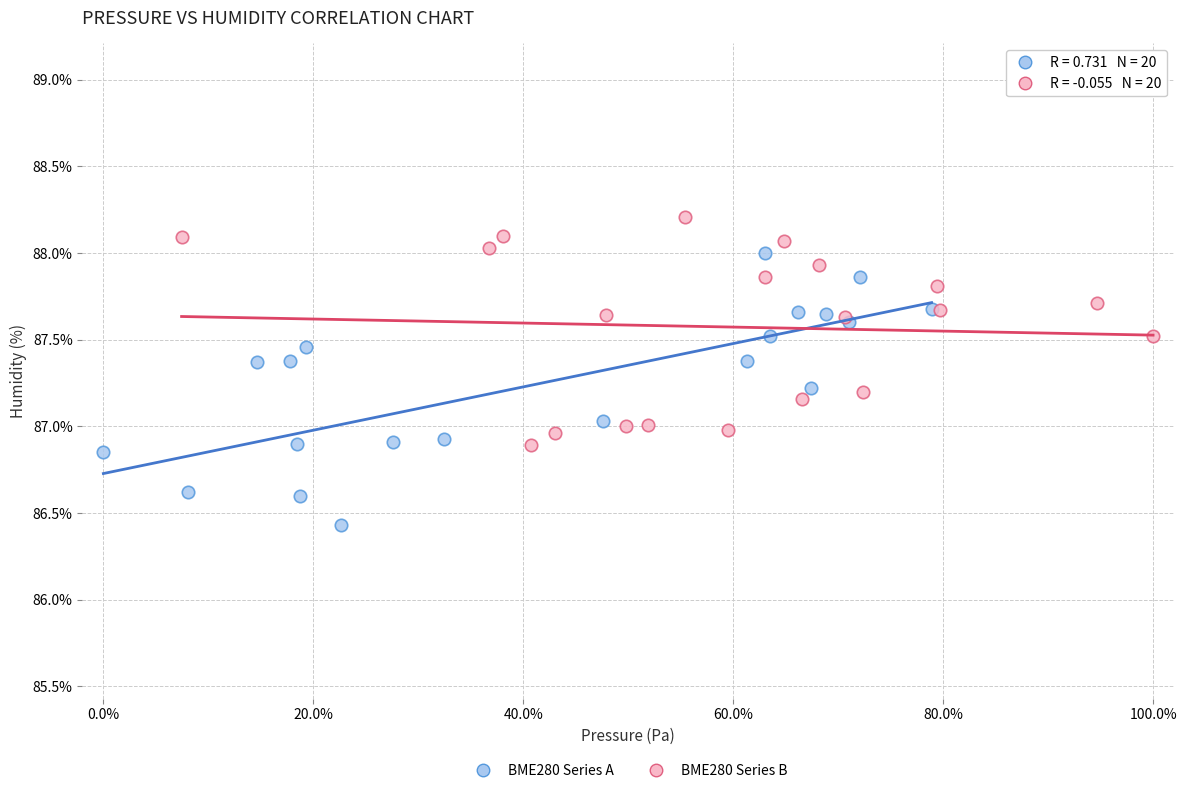

Which series contains the highest Y value?

BME280 Series B